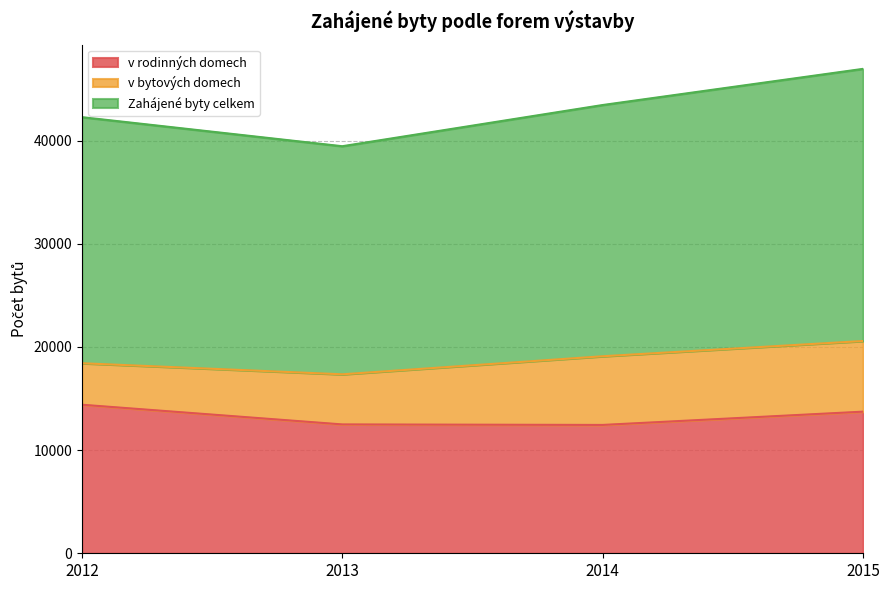

Between 2013 and 2014, which series saw the biggest shift?

Zahájené byty celkem